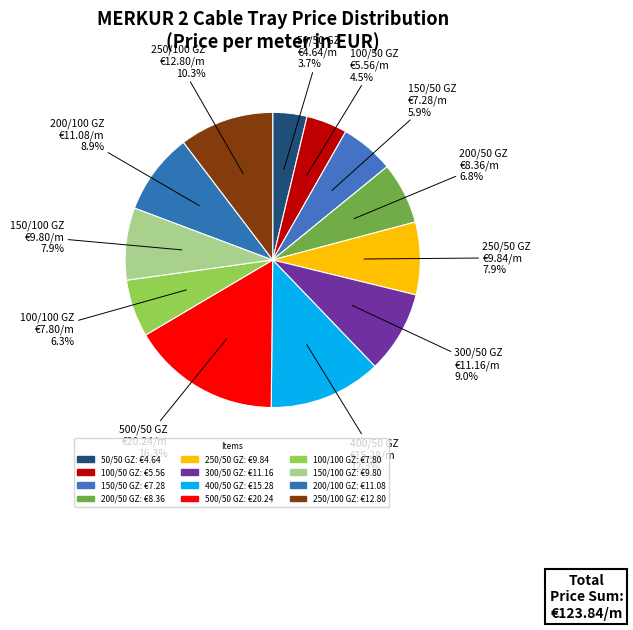

To the nearest percent, what portion does 400/50 GZ represent?

12%